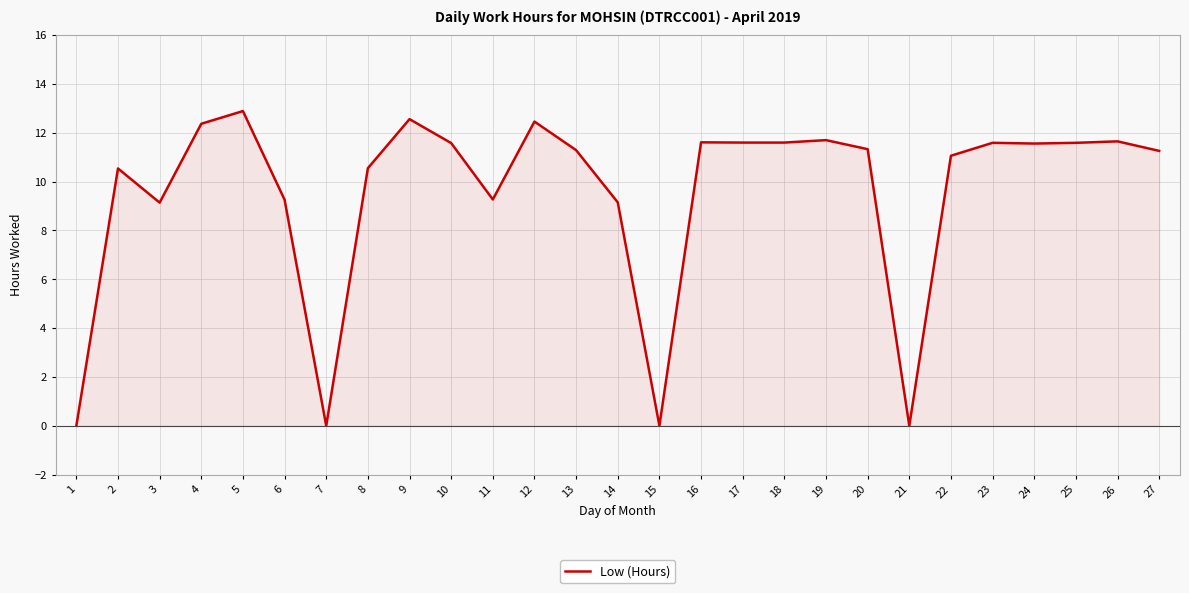

Is it true that the value at 4 is 18.7?

False